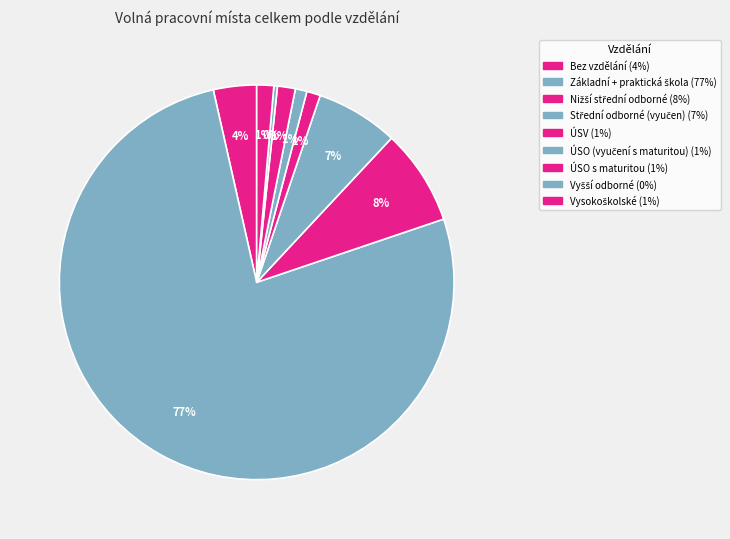

What is the majority slice?

Základní + praktická škola